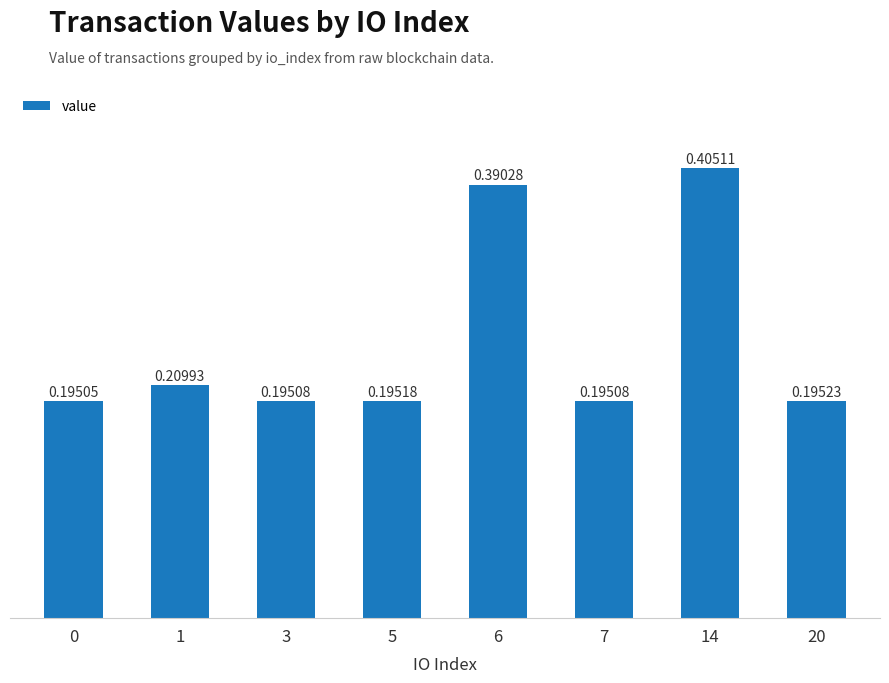

Which has a higher value, 7 or 6?

6